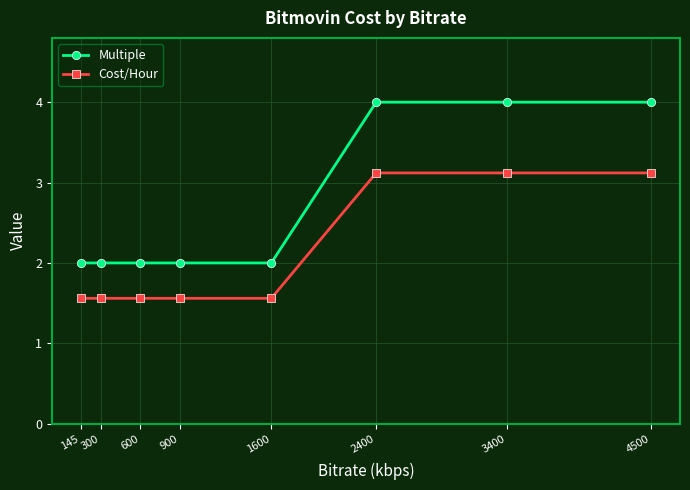

Rank the series at 3400 from highest to lowest value.

Multiple, Cost/Hour